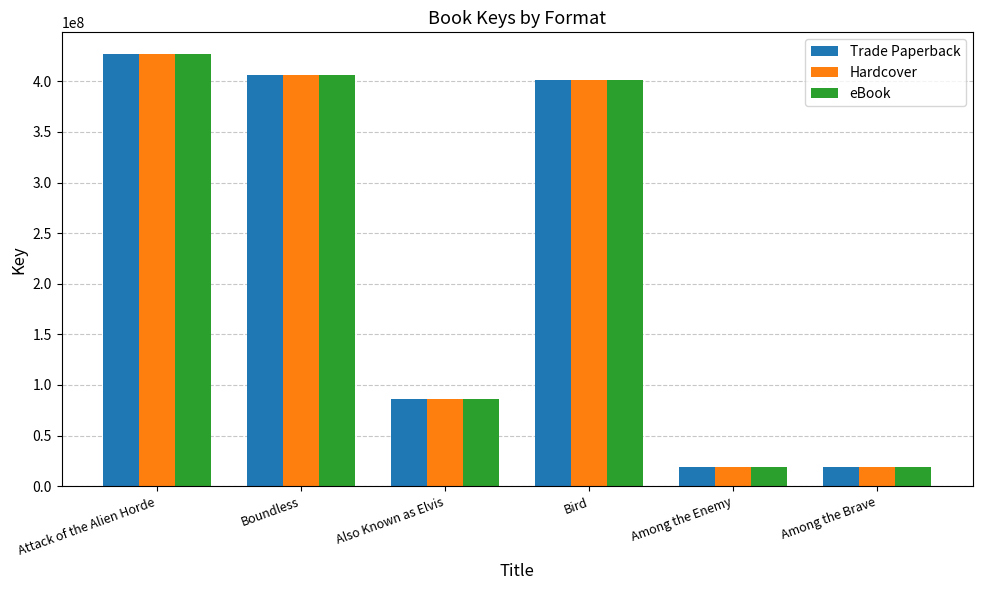

What is the total value across all series at Attack of the Alien Horde?

1281441117